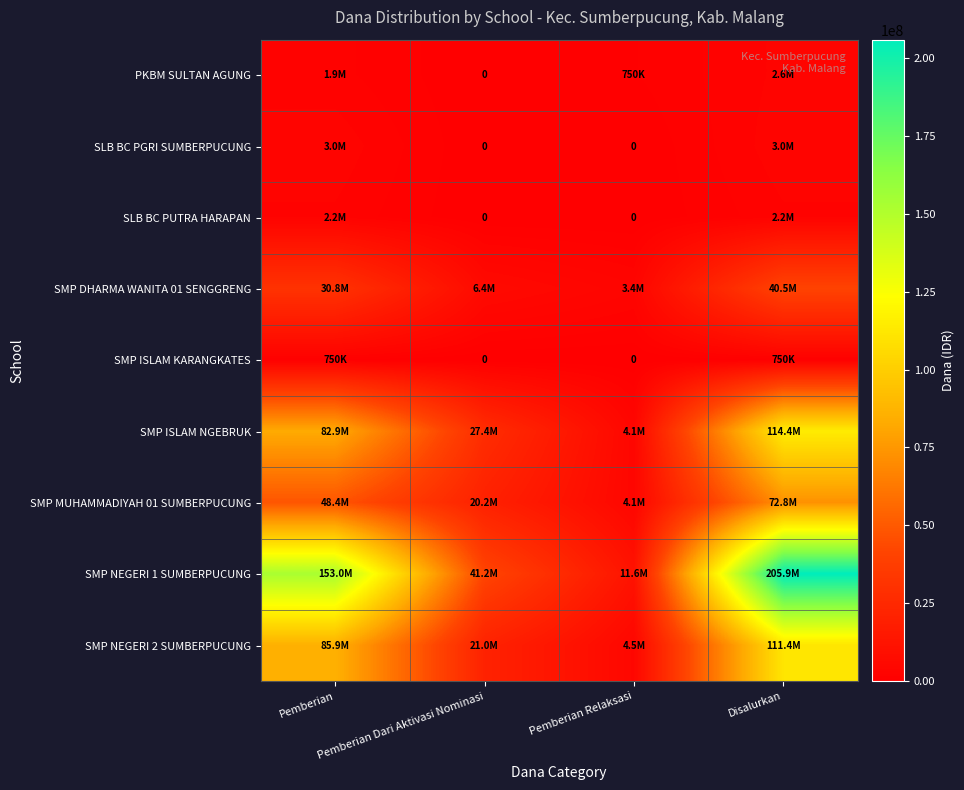

The value of PKBM SULTAN AGUNG at Pemberian Dari Aktivasi Nominasi is -1435322. True or false?

False